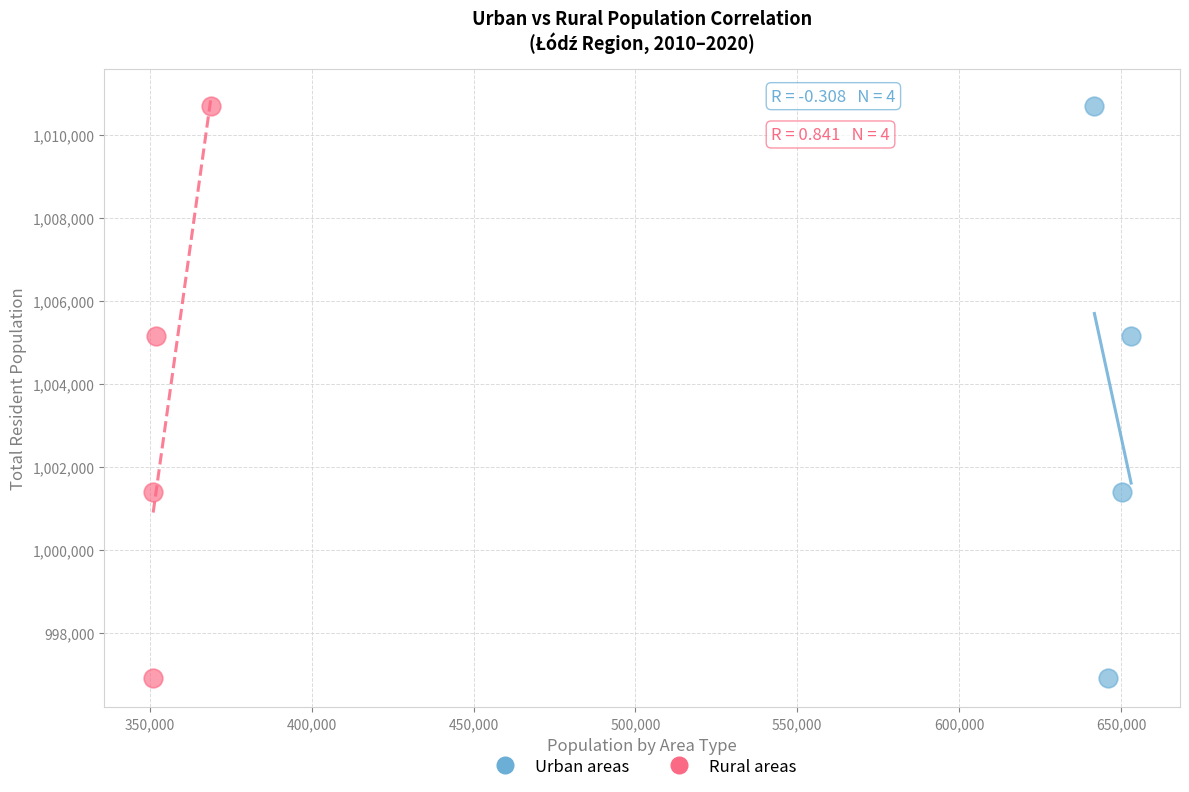

What are all the series names shown in the legend?

Urban areas, Rural areas